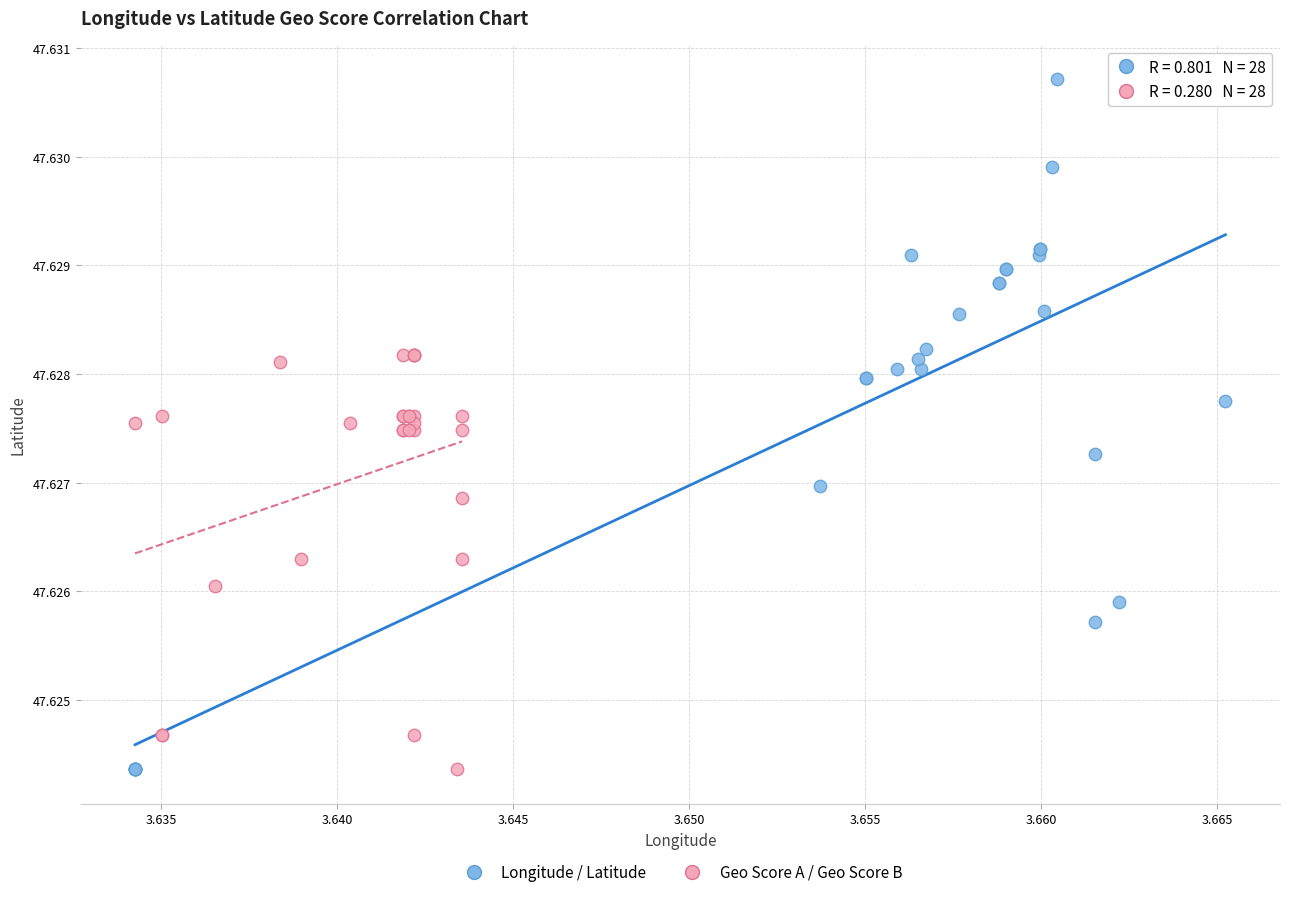

Which series has the widest spread of Y values?

Longitude / Latitude